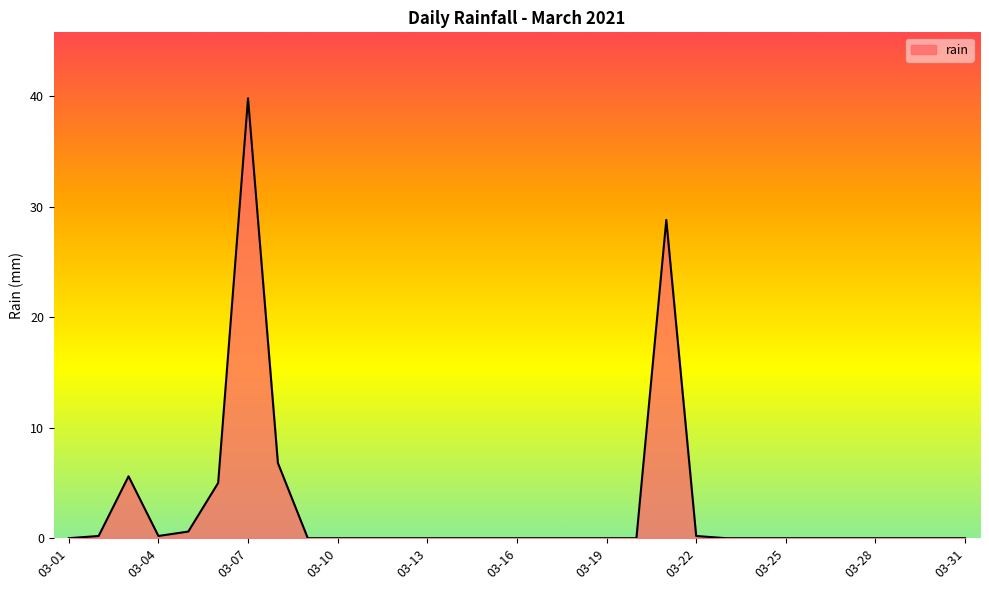

What is the difference between the maximum and minimum values?

39.8